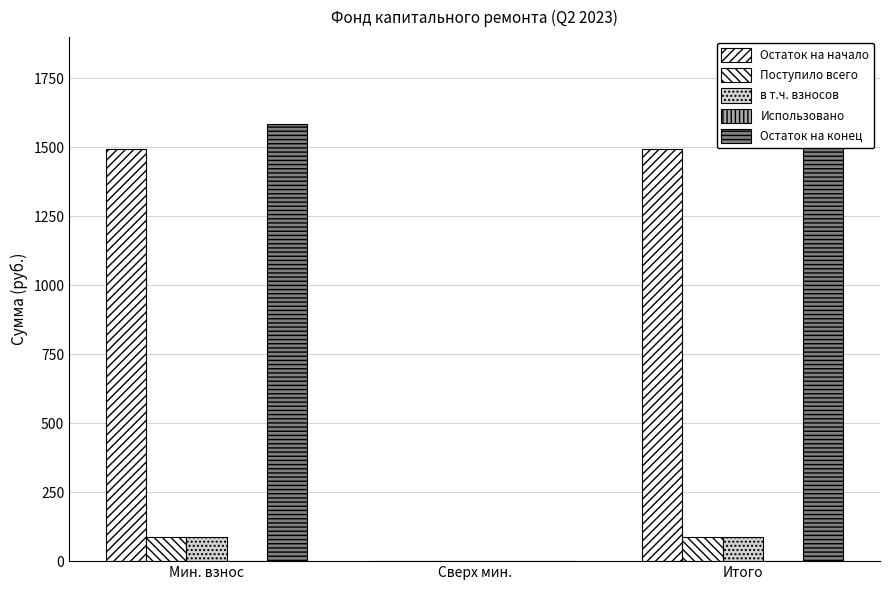

At how many categories does at least one series exceed 398?

2